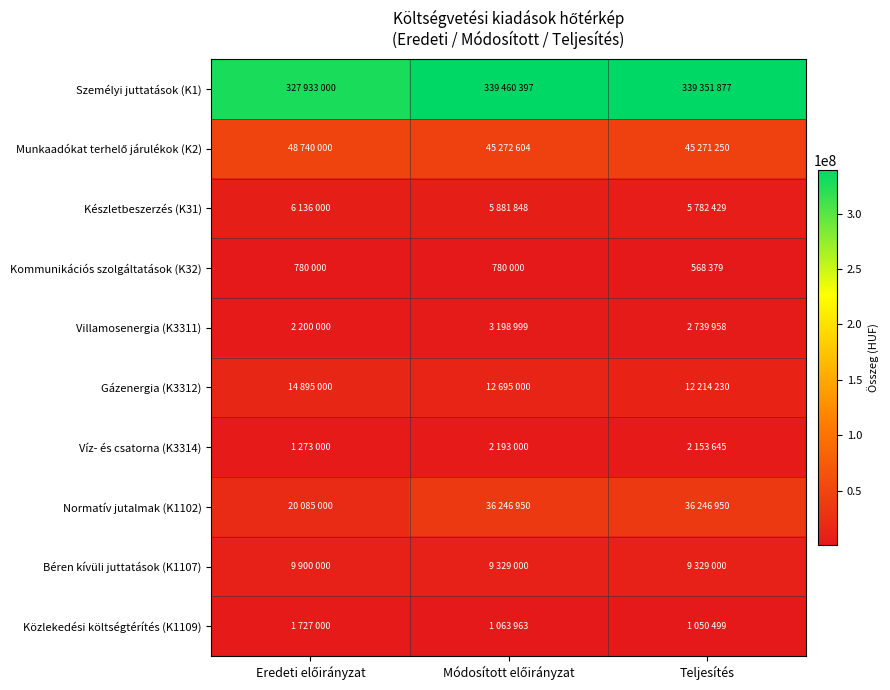

What is the difference between the highest and lowest values at Teljesítés?

338783498